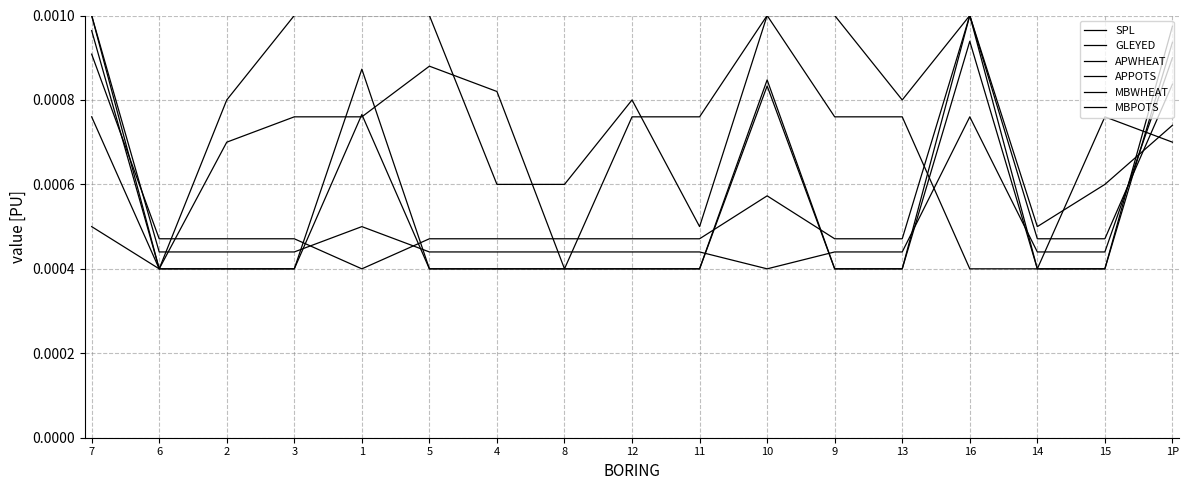

True or false: APWHEAT has a value of 0.0 at 3.

False